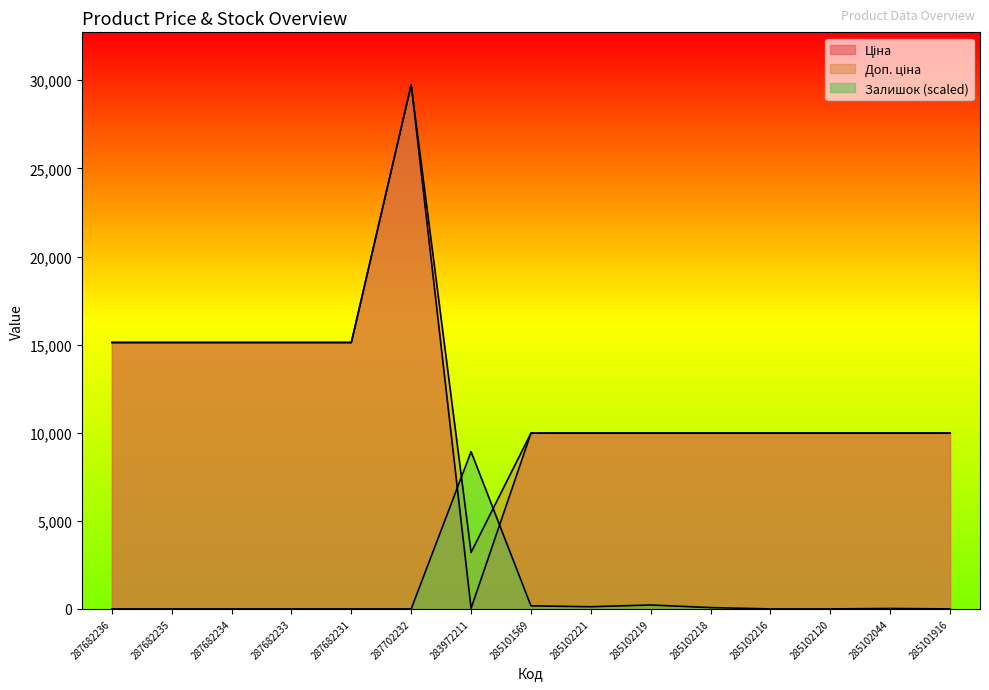

List the series in order of their peak value, highest first.

Ціна, Доп. ціна, Залишок